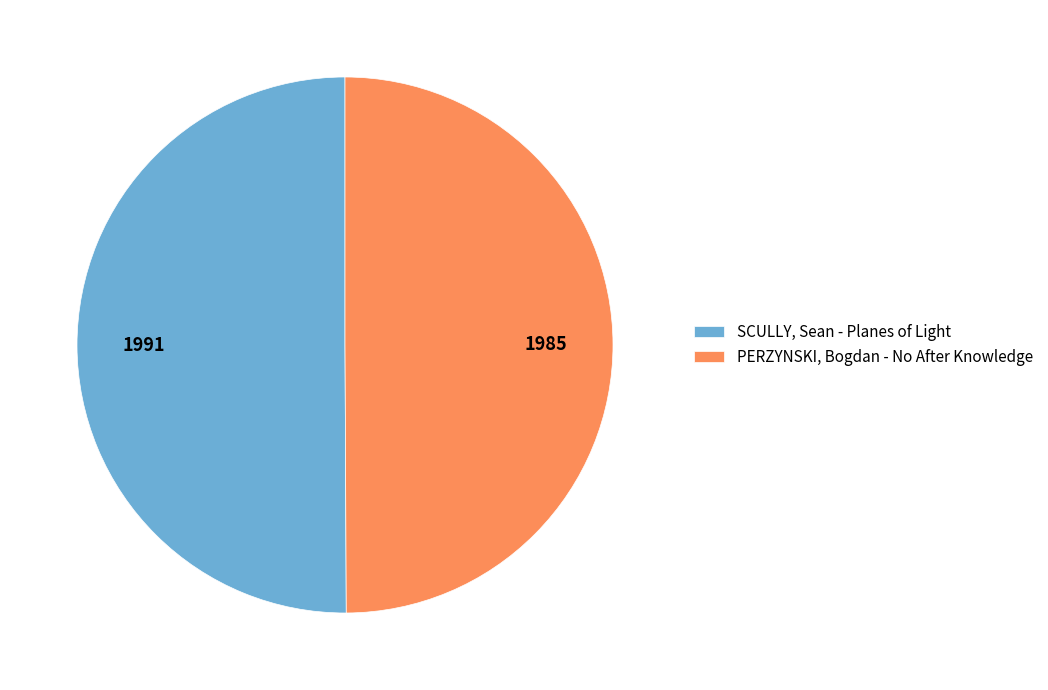

Count the number of slices in the pie.

2